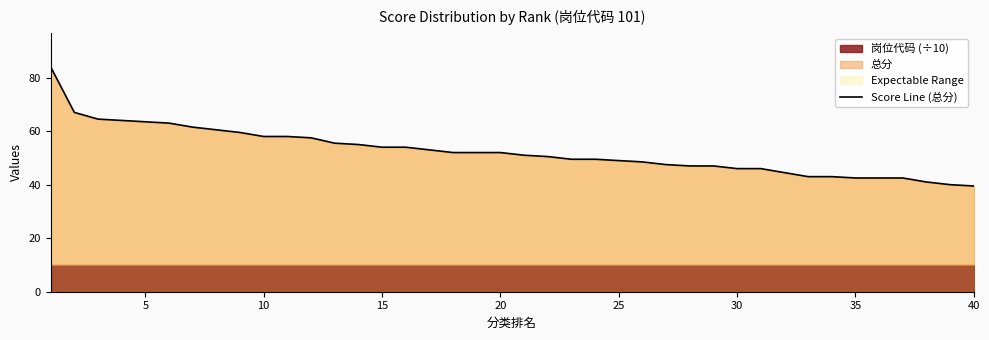

The value of Score Line (总分) at 10 is 58.0. True or false?

True